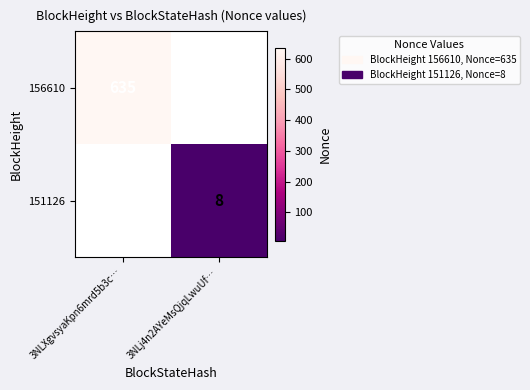

The 156610 series shows 137 at 3NLXgvsyaKpn6mrd5b3c…. True or false?

False